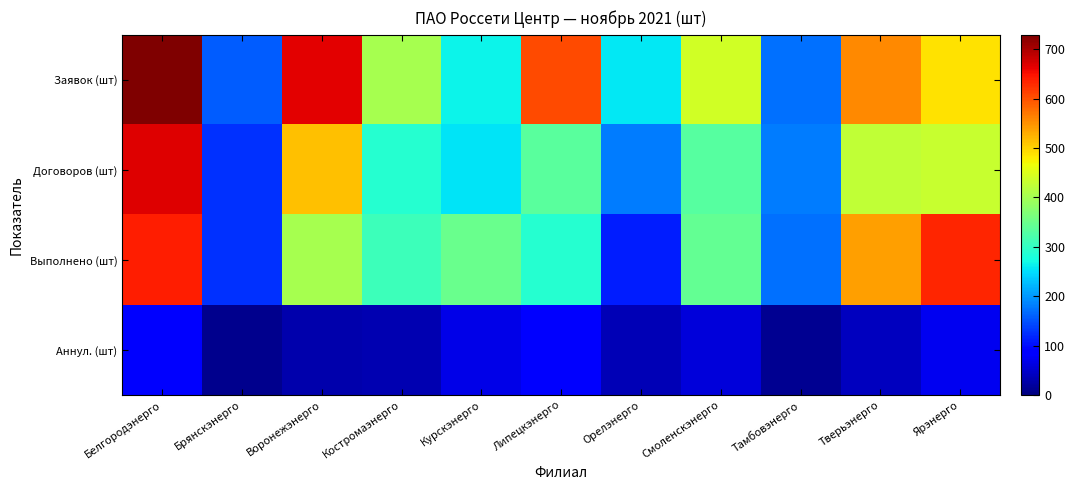

Between Тверьэнерго and Ярэнерго, which series saw the biggest shift?

Выполнено (шт)